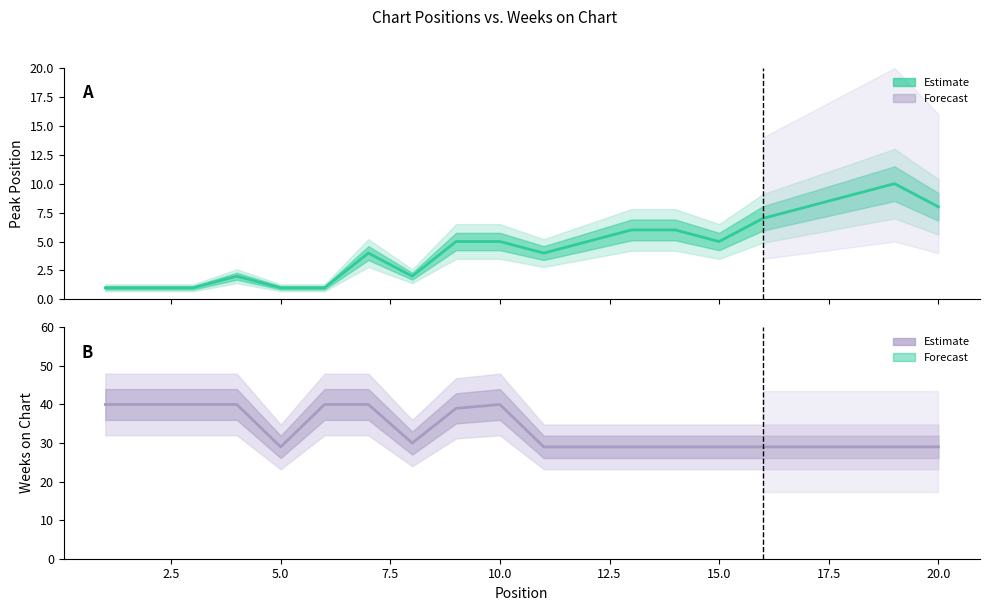

How many interior local valleys does the Weeks on Chart series have?

2